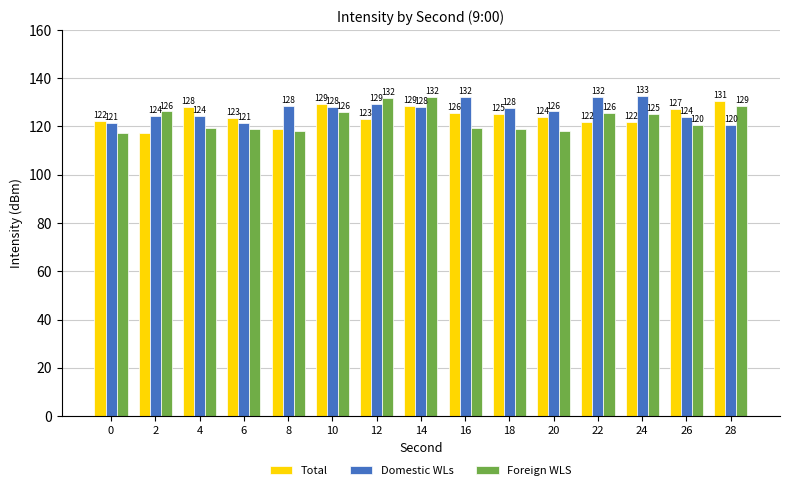

What are all the series names shown in the legend?

Total, Domestic WLs, Foreign WLS